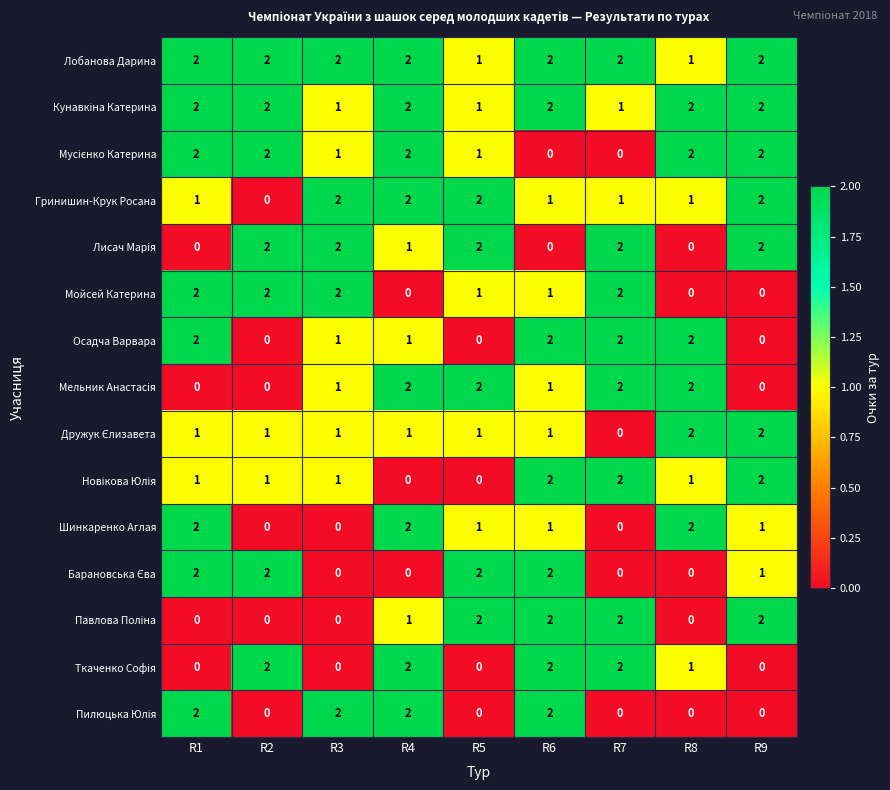

How many Шинкаренко Аглая values are between 0 and 2?

9